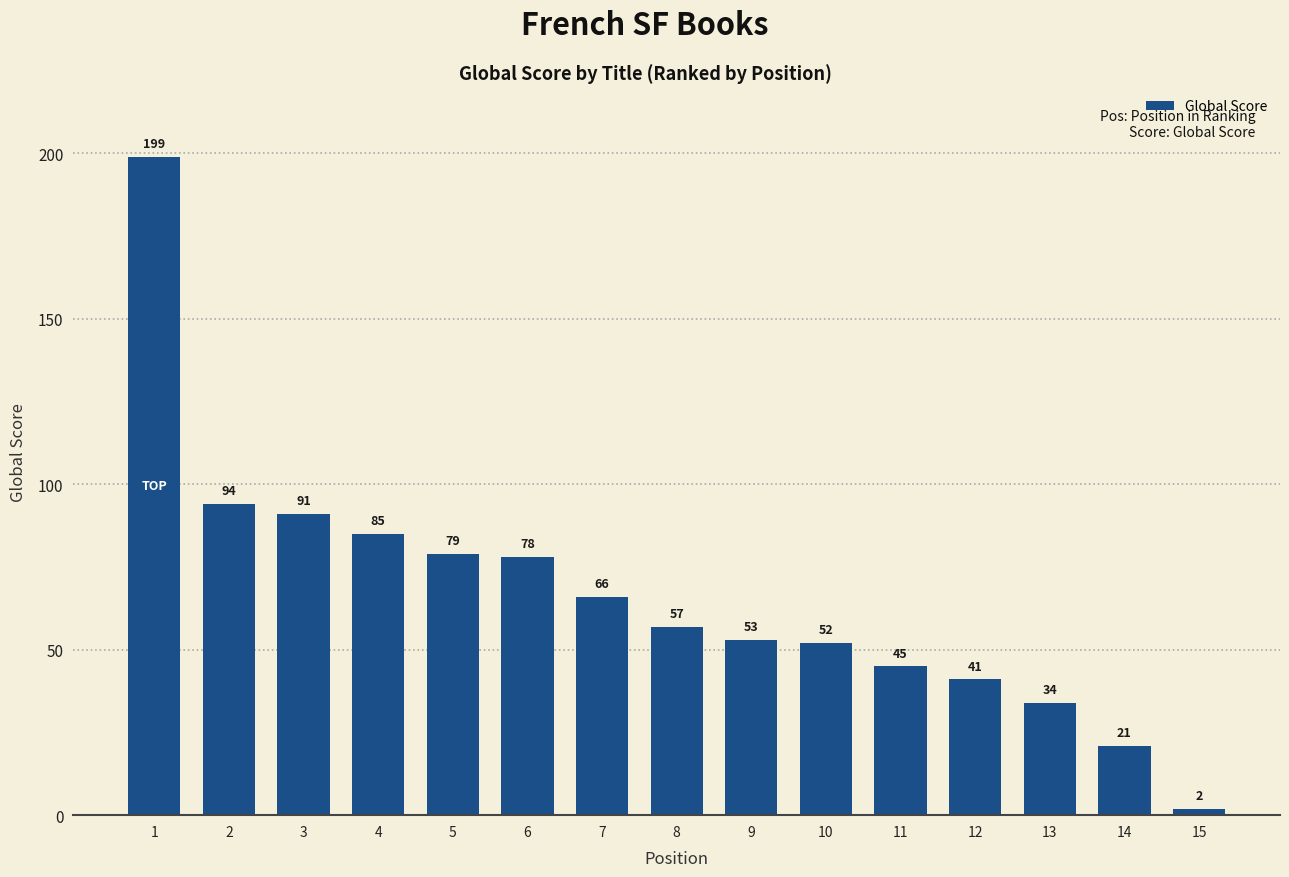

At which label is the value closest to 100?

2